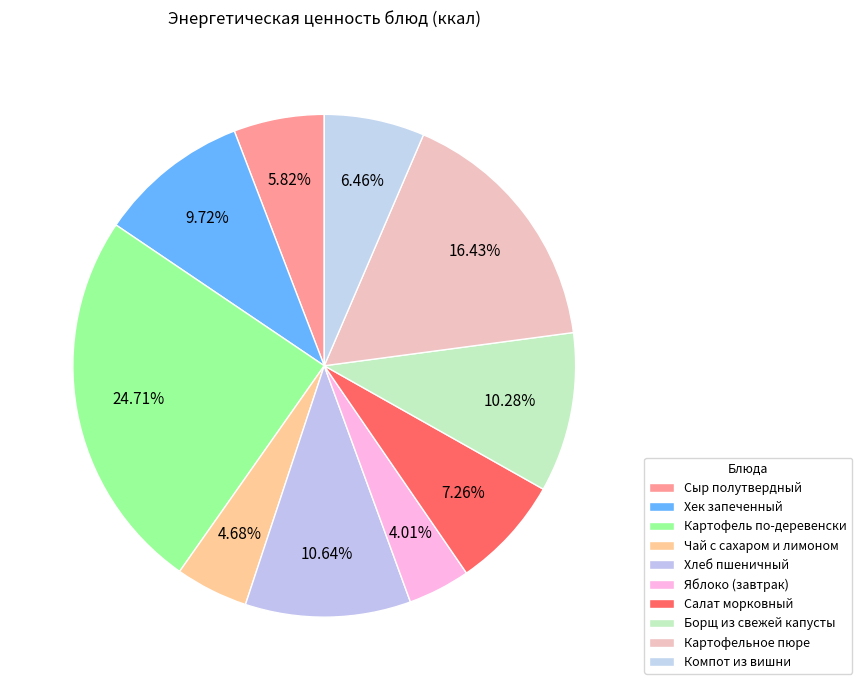

What is the ratio of the value at Яблоко (завтрак) to the value at Картофель по-деревенски?

0.2